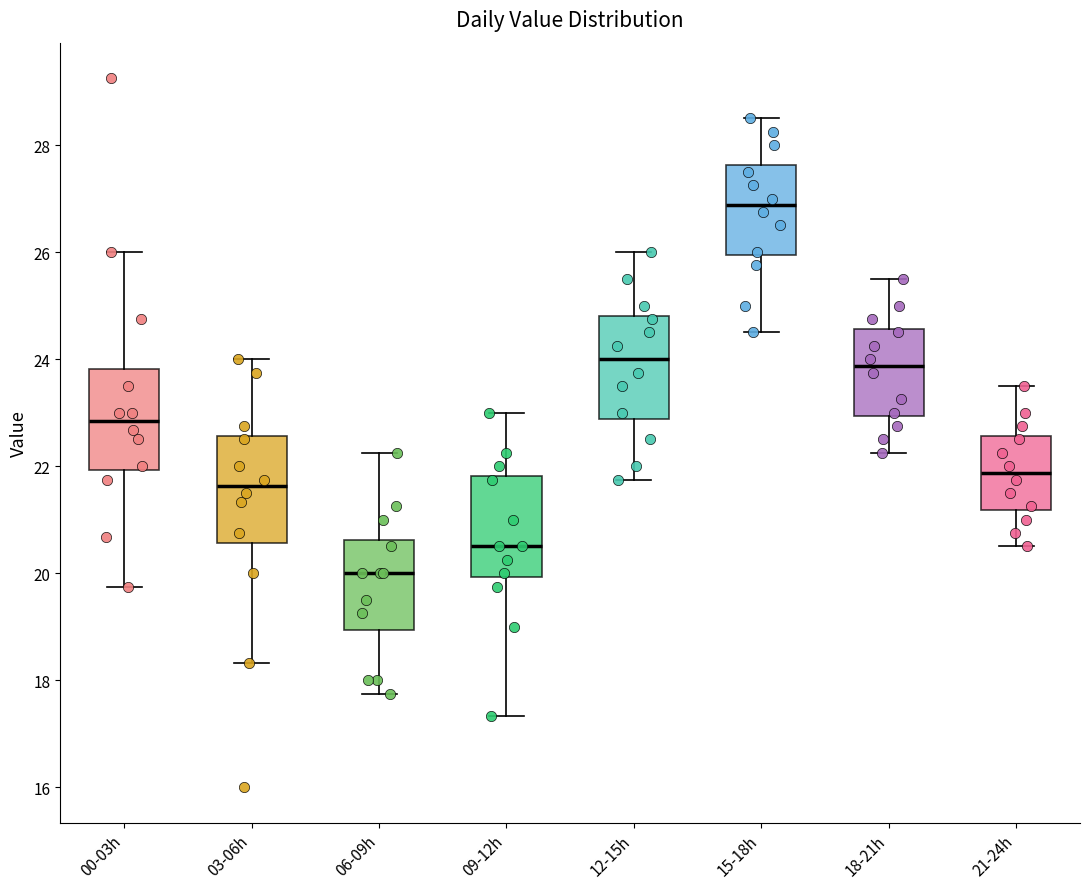

Reading left to right, read every box against the y-axis: the position of its median line, the range the box covers, and the ends of its whiskers. The values are not printed on the chart, so give them approximately, as read against the axis.

00-03h: median 22.8, box 22.0 to 23.8, whiskers 19.8 to 26.0
03-06h: median 21.6, box 20.6 to 22.6, whiskers 18.4 to 24.0
06-09h: median 20.0, box 19.0 to 20.6, whiskers 17.8 to 22.2
09-12h: median 20.6, box 20.0 to 21.8, whiskers 17.4 to 23.0
12-15h: median 24.0, box 22.8 to 24.8, whiskers 21.8 to 26.0
15-18h: median 26.8, box 26.0 to 27.6, whiskers 24.6 to 28.6
18-21h: median 23.8, box 23.0 to 24.6, whiskers 22.2 to 25.6
21-24h: median 21.8, box 21.2 to 22.6, whiskers 20.6 to 23.6